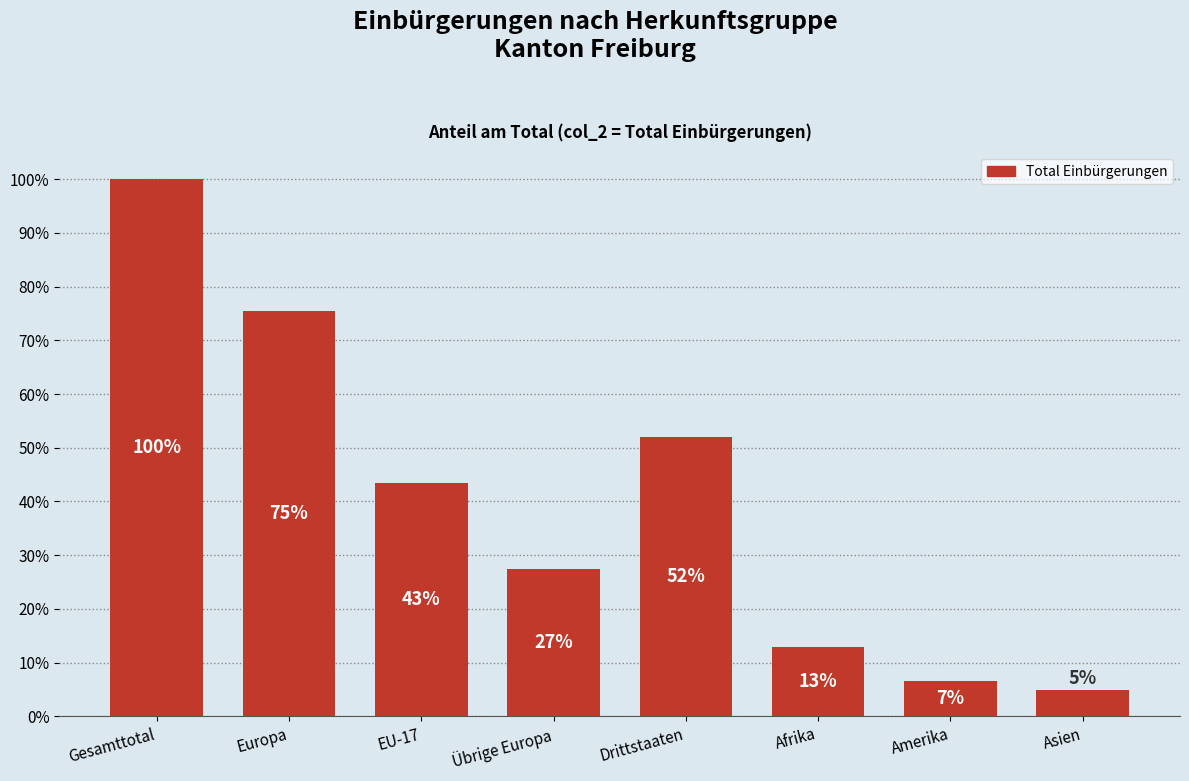

What is the value of the 1st bar from the left?

100.0